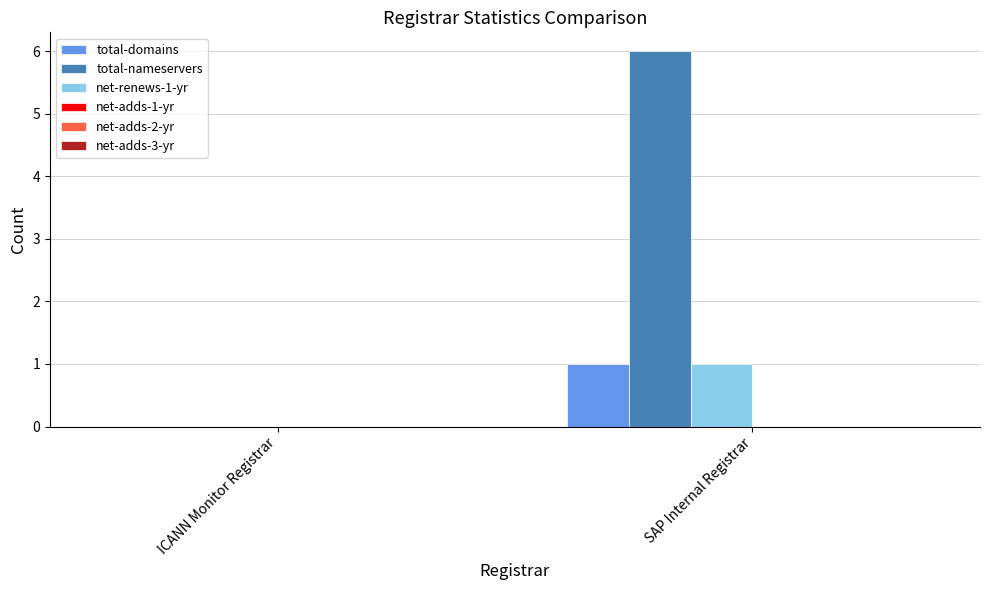

Count the number of data series in this chart.

3